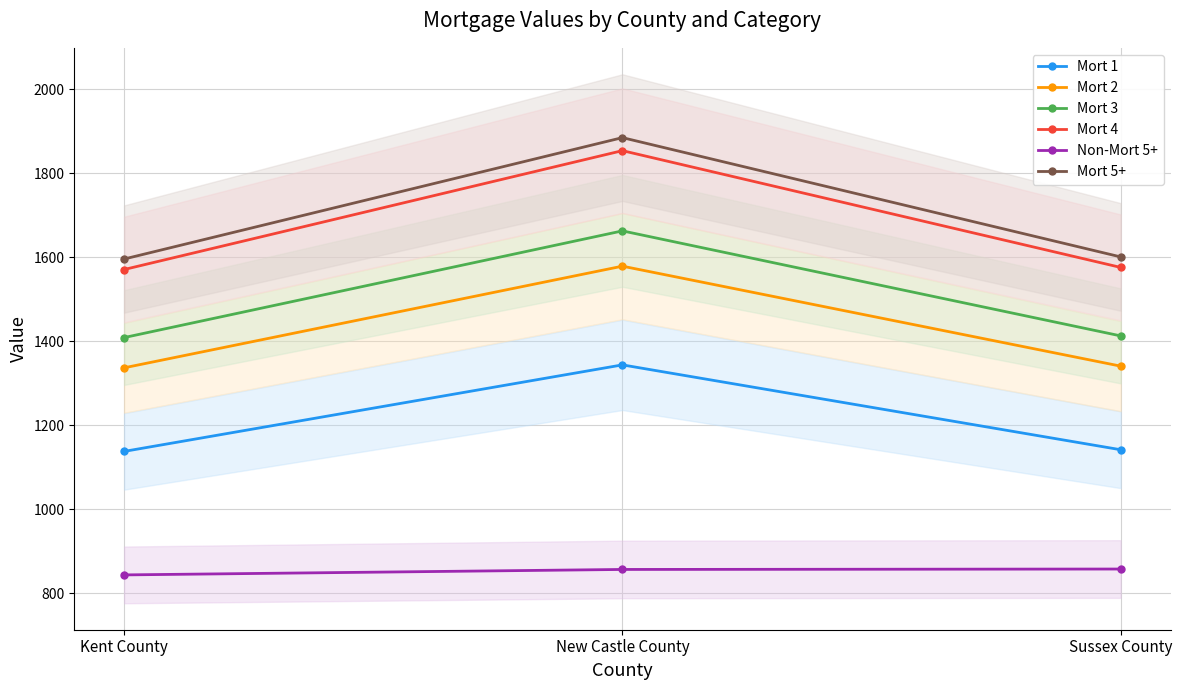

The value of Mort 5+ at Sussex County is 1601. True or false?

True